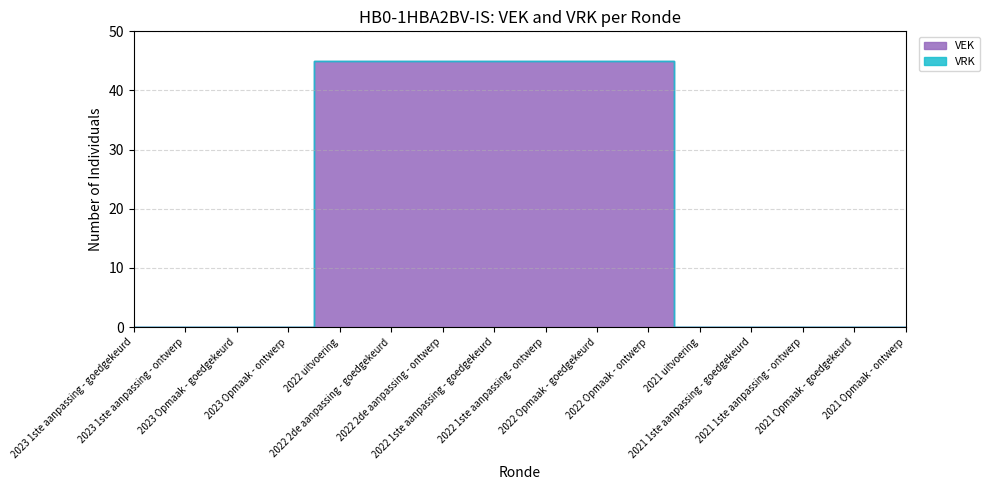

At 2022 2de aanpassing - goedgekeurd, list the series in order from smallest to largest.

VRK, VEK